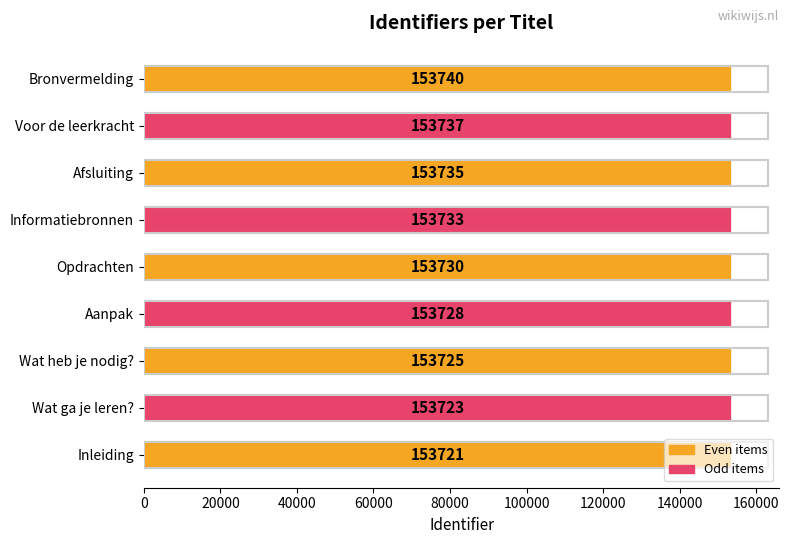

The chart shows a value of 153737 at Voor de leerkracht. True or false?

True